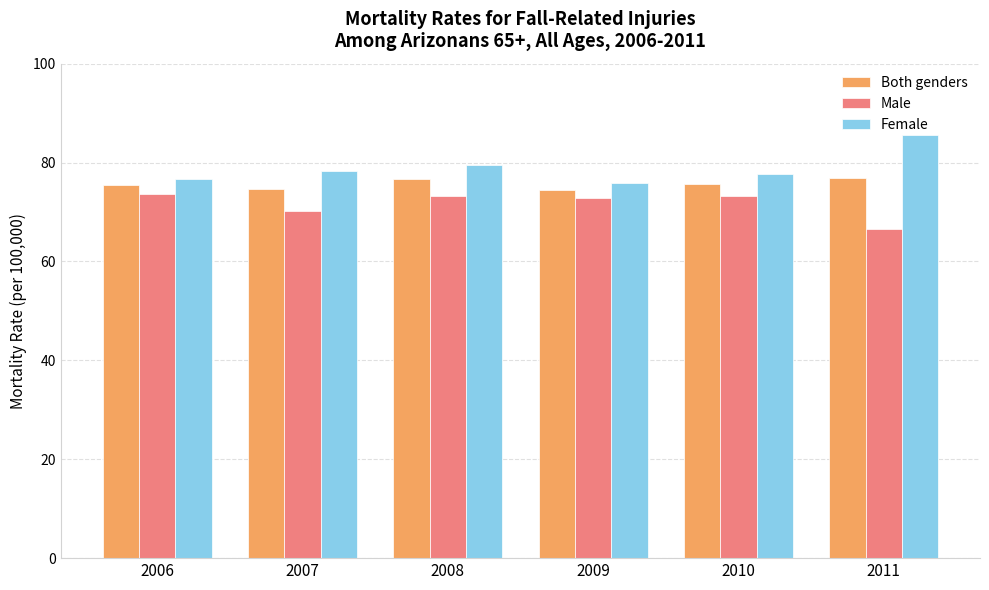

Is the value of Both genders at 2006 greater than the value of Male at 2010?

Yes